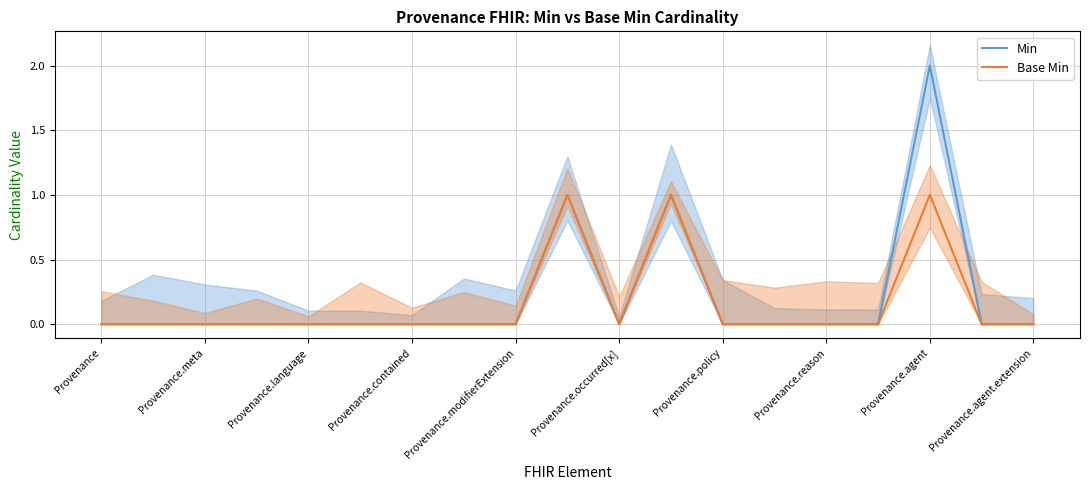

True or false: Base Min has a value of 1 at Provenance.agent.

True